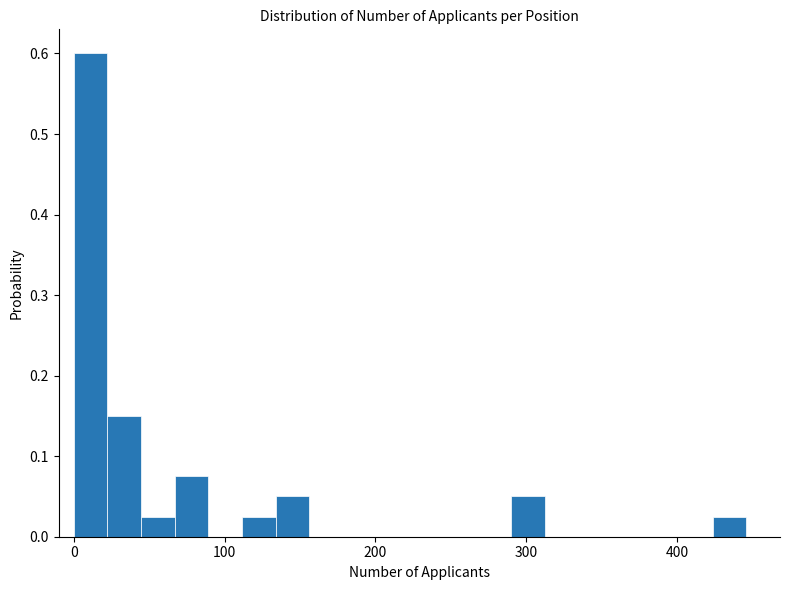

Around what value on the x-axis is the tallest bar? Give the approximate position of its centre, as read against the axis.

10